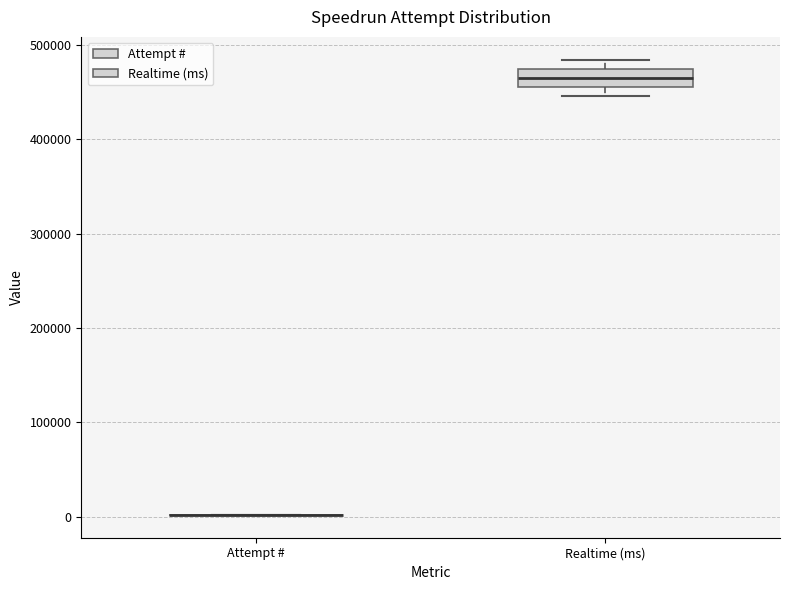

Comparing the boxes themselves (not the whiskers), which one is the tallest?

Realtime (ms)